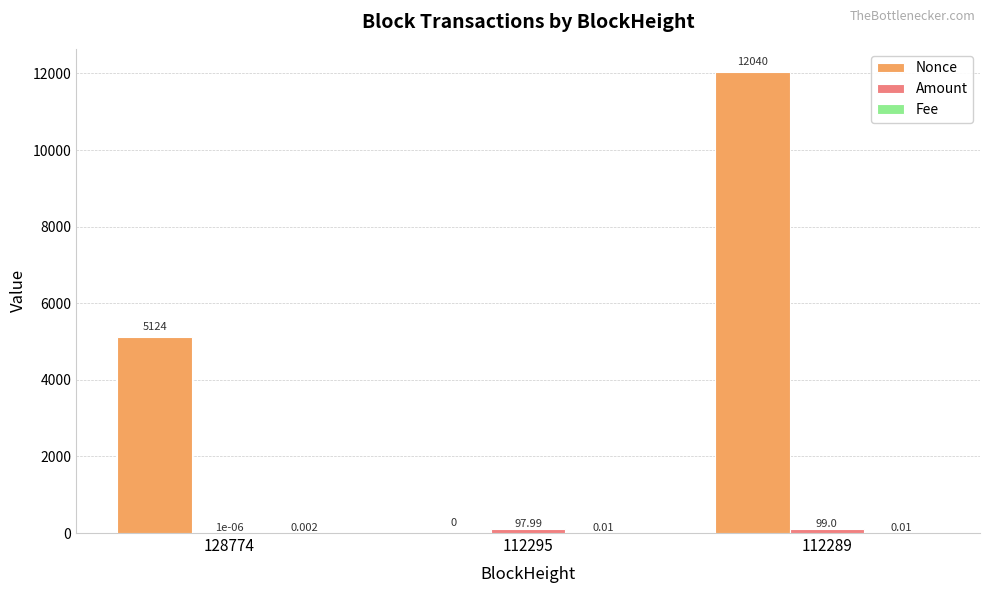

Between 112295 and 112289, which series saw the biggest shift?

Nonce